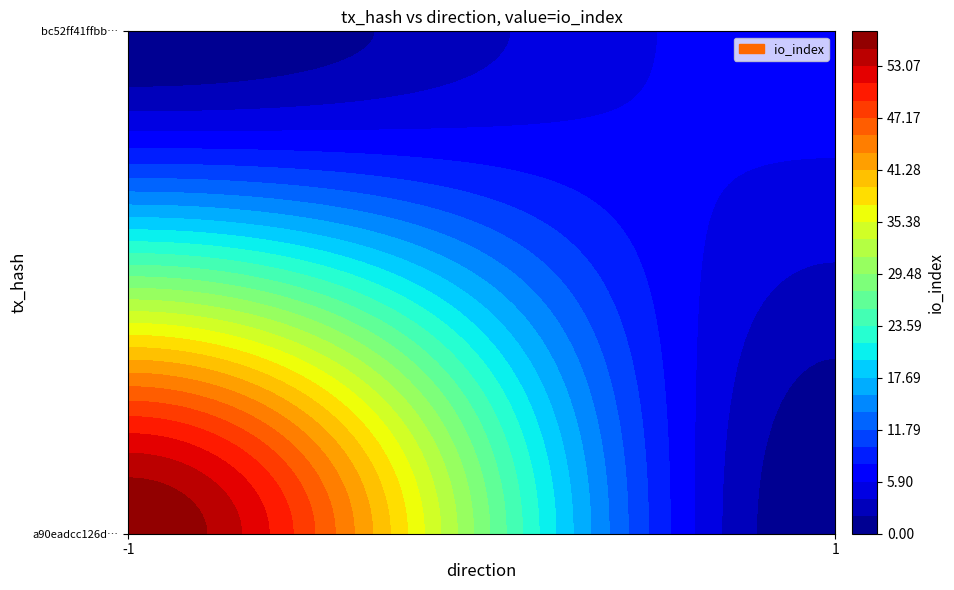

Count the a90eadcc126d5d54ea512b5b4aa68a3cab495c8 values in the range -1 to 57.

2